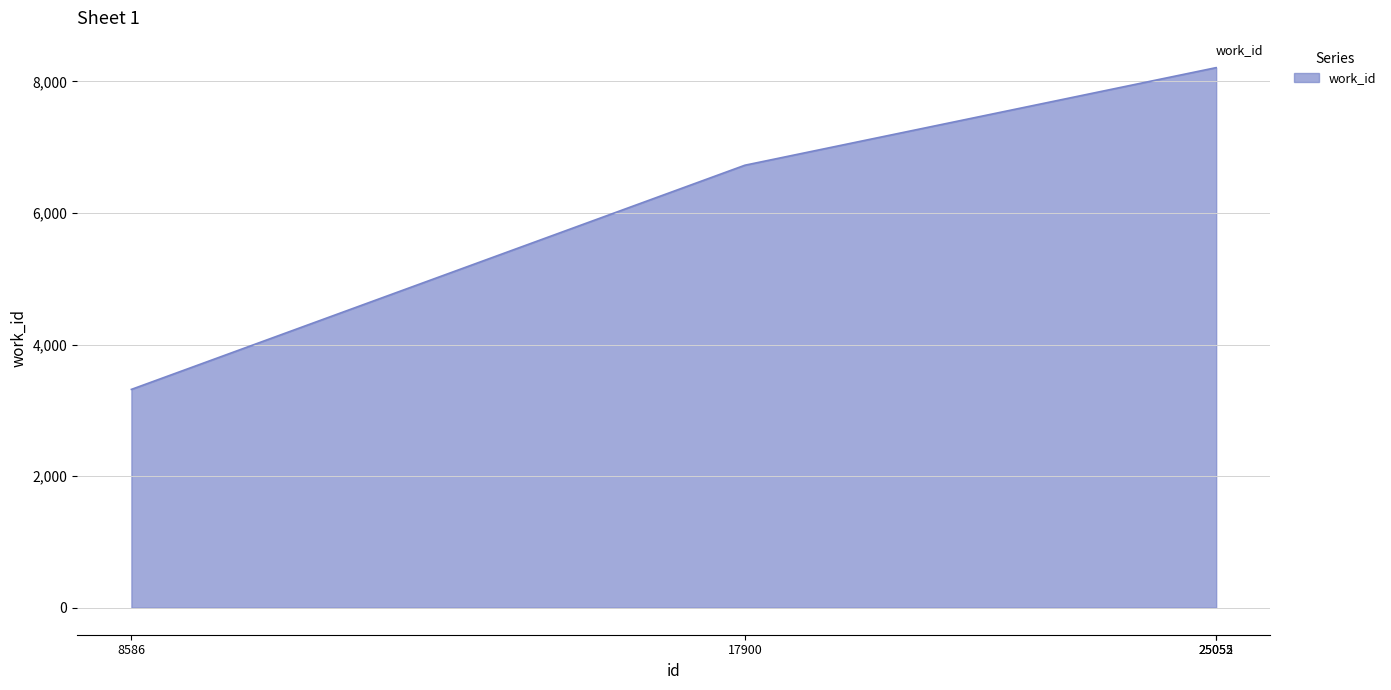

True or false: the data has more than 1 interior local peaks.

False